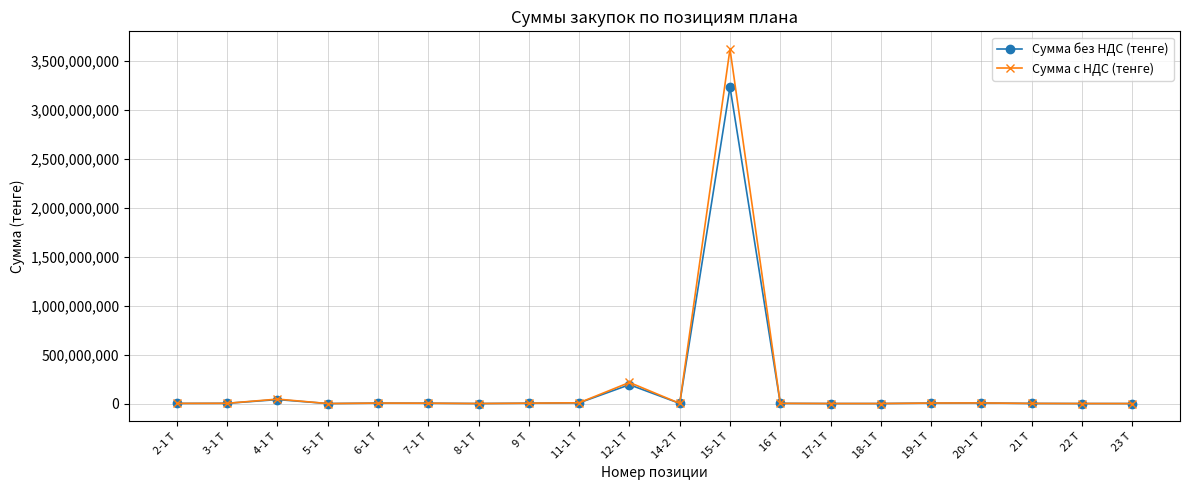

Where is Сумма с НДС (тенге) nearest to the value 1811086093?

12-1 Т